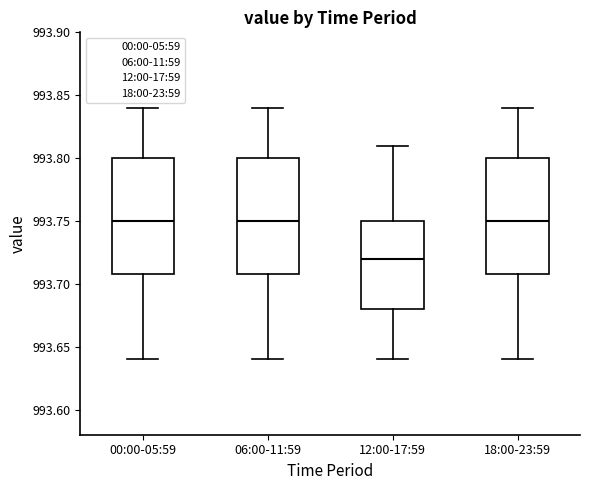

Where is the lower edge of the box for 00:00-05:59 on the y-axis? The values are not printed on the chart, so give them approximately, as read against the axis.

993.71